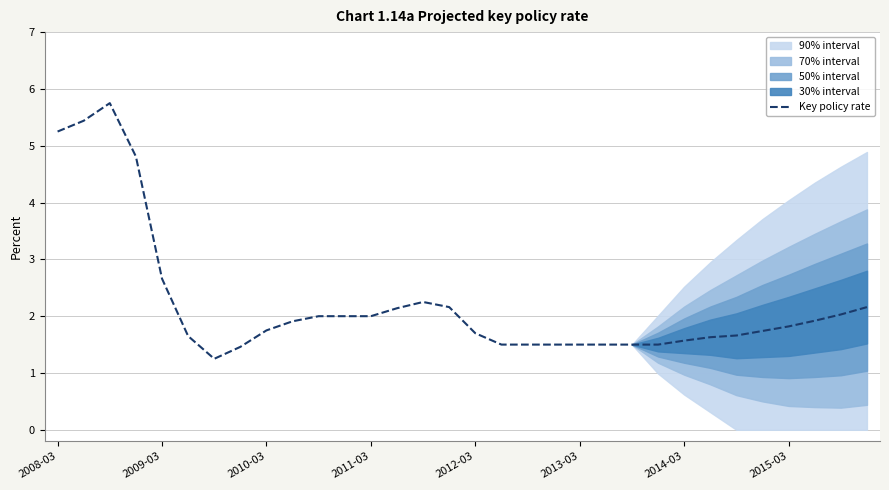

Is it true that the value at 27 is 1.7?

True